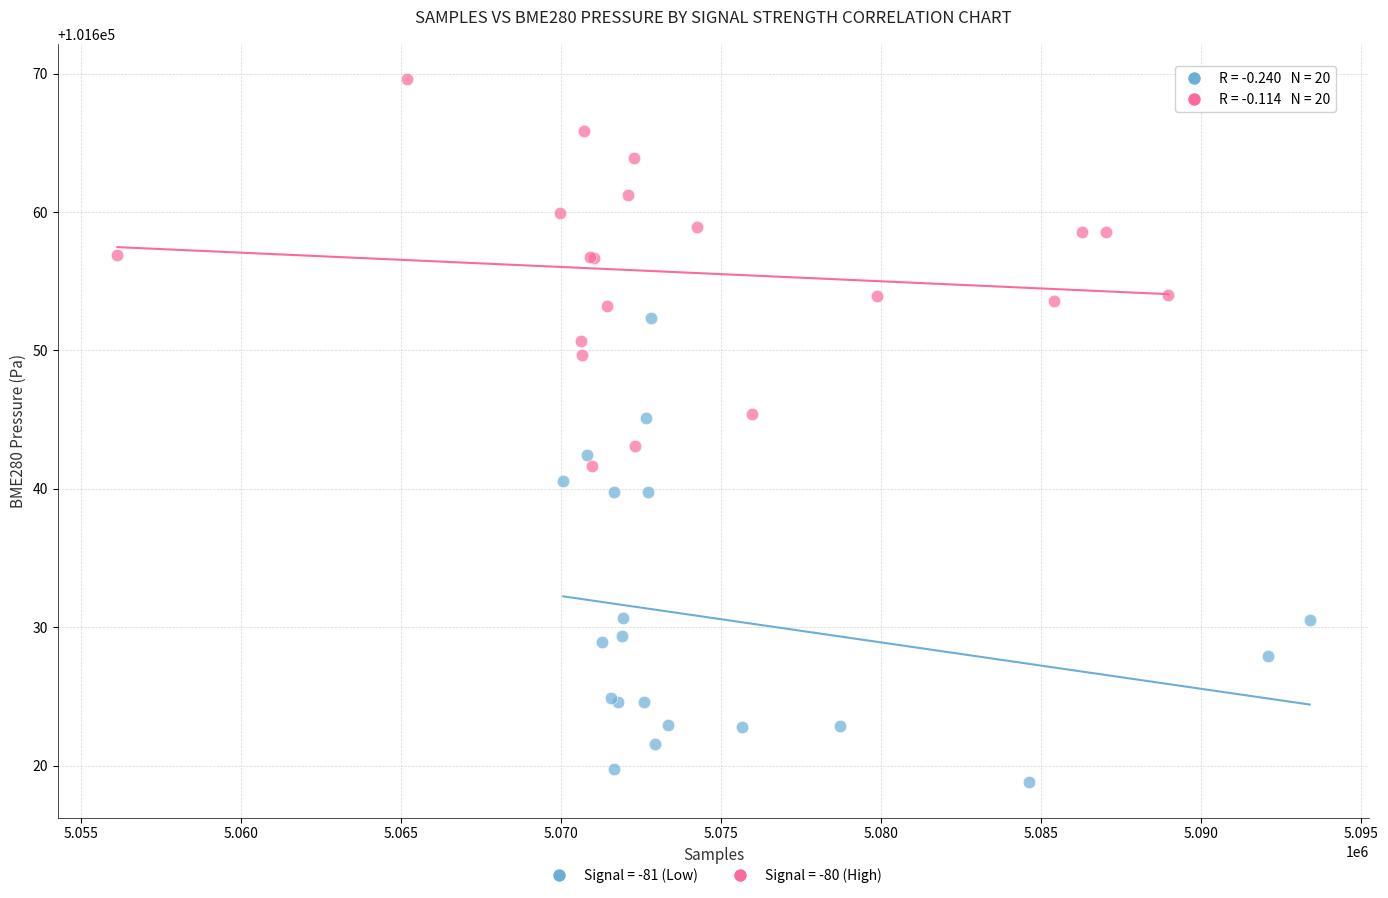

Which series has the widest spread of Y values?

Signal = -81 (Low)